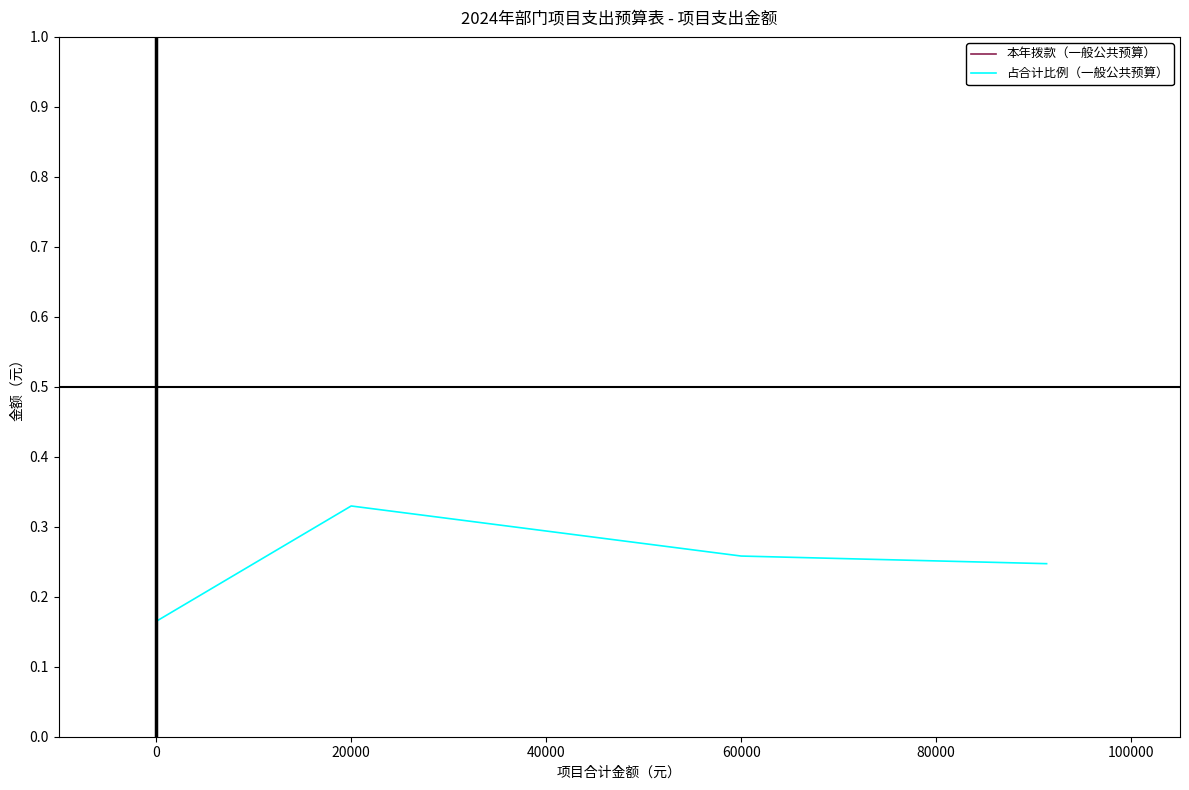

In 占合计比例（一般公共预算）, how many points are higher than both neighbors (excluding endpoints)?

1